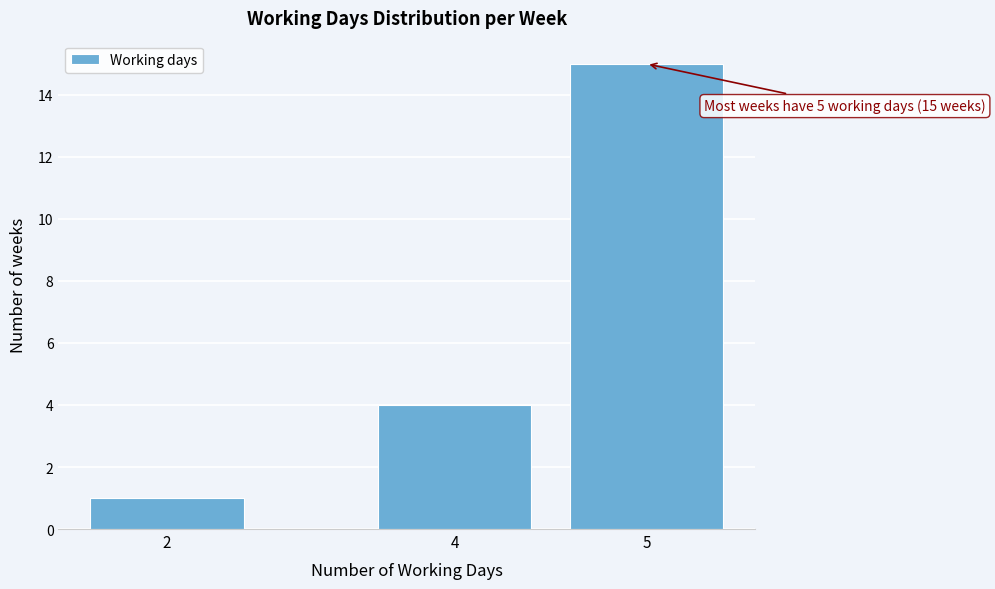

Reading left to right, extract all data points from this chart.

1	4	15